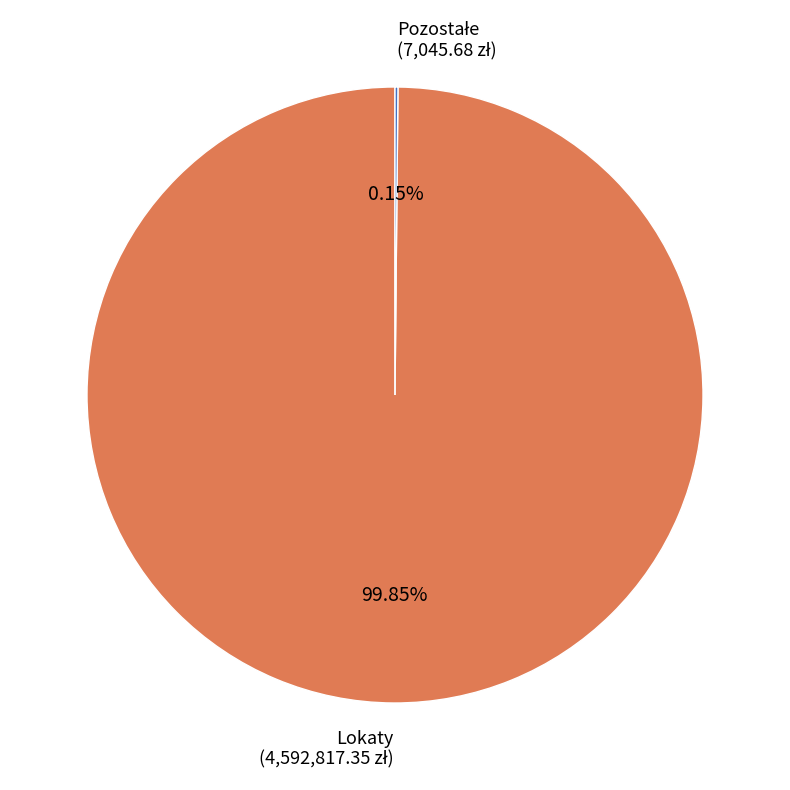

What is the largest slice in the pie chart?

Lokaty